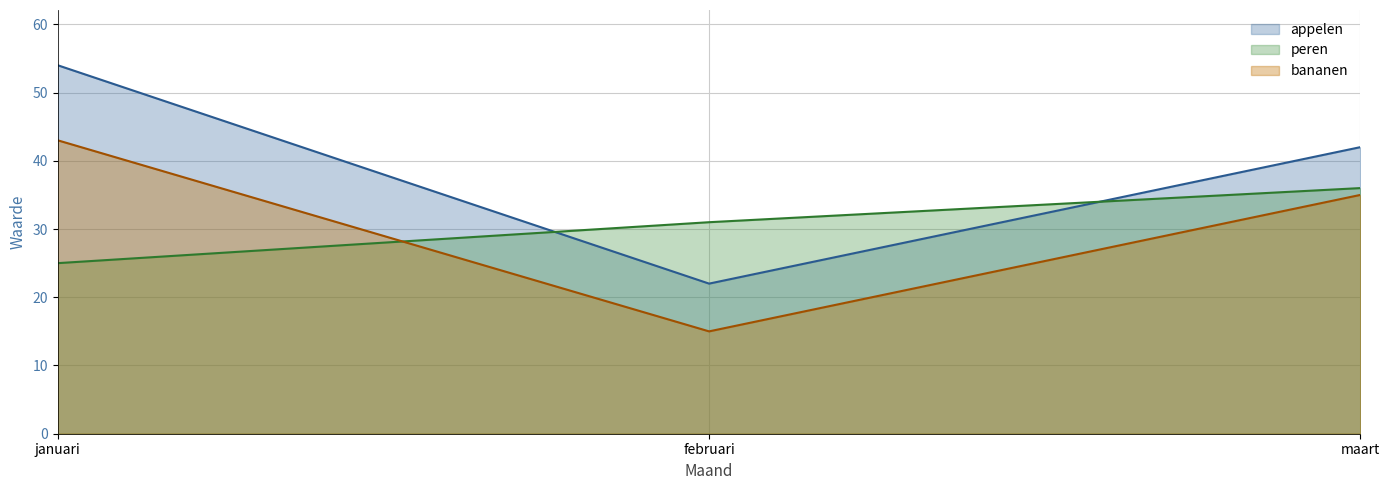

What is the spread (max minus min) of values at januari?

29